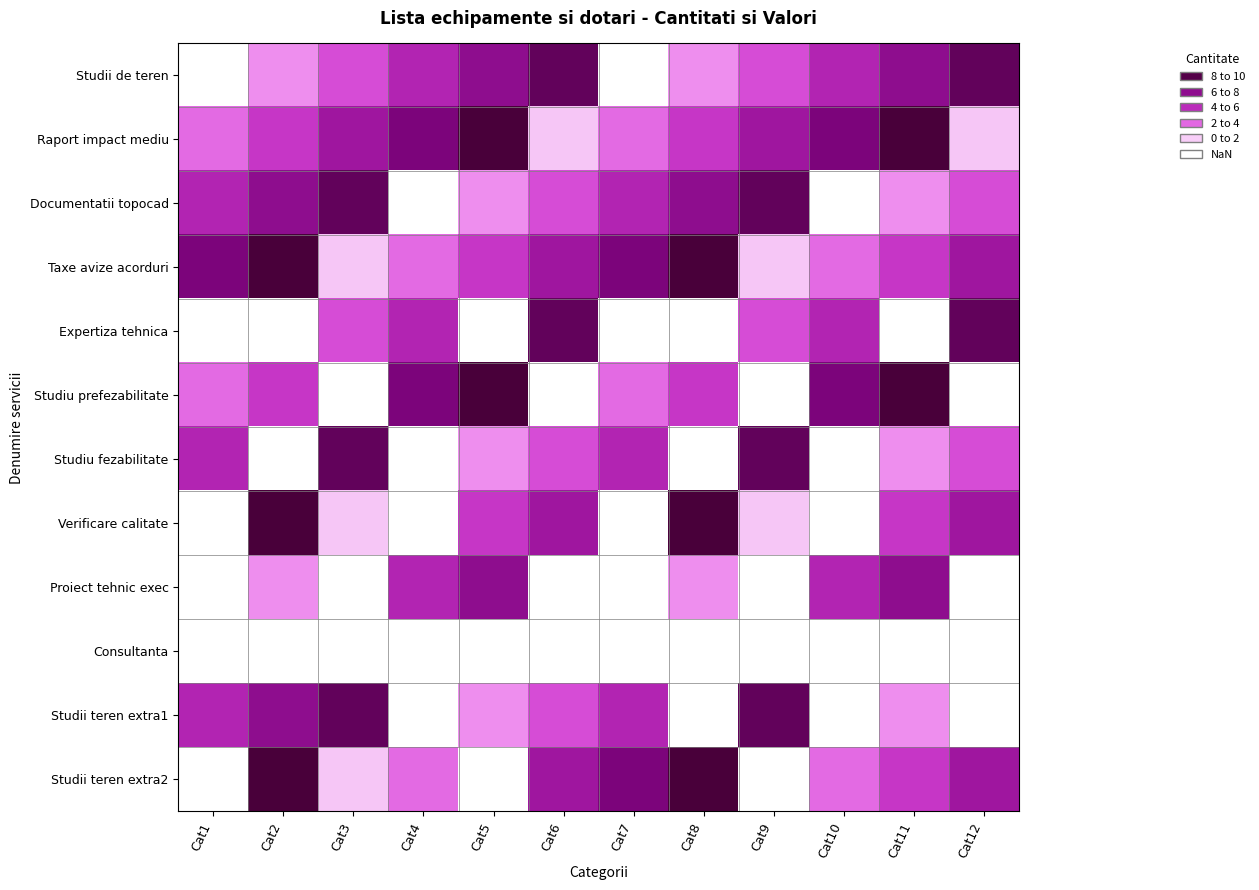

What is the spread (max minus min) of values at Cat3?

8.1